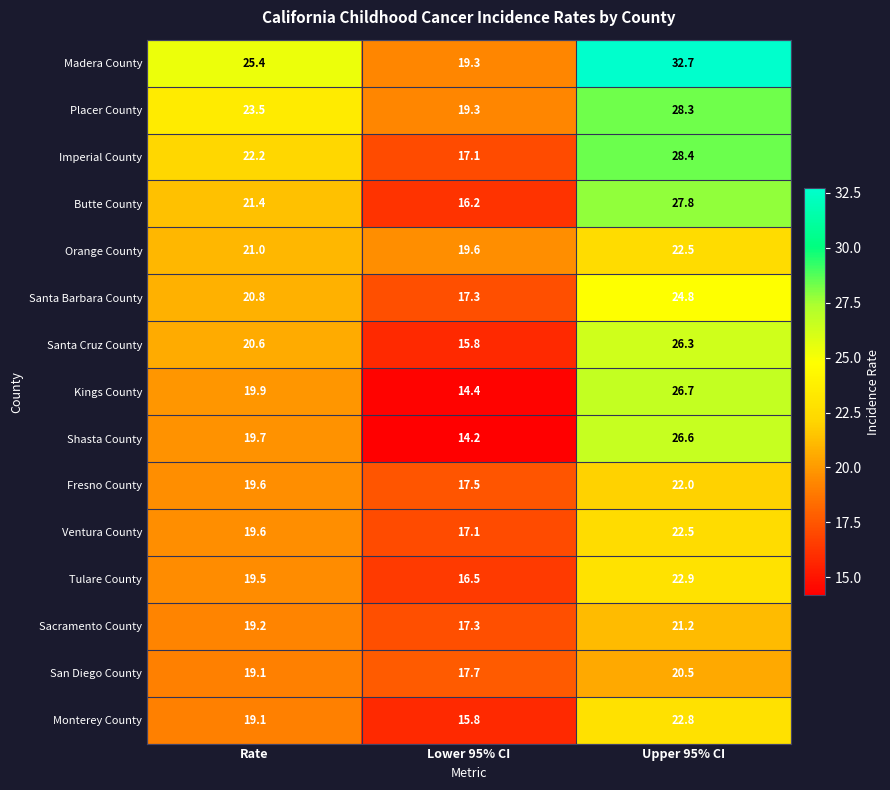

How many data points does each series have?

3